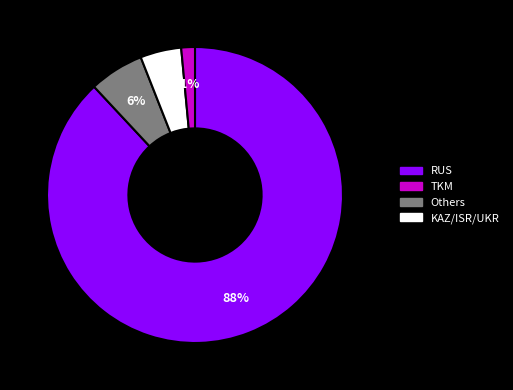

To the nearest percent, what is the average slice percentage?

25%